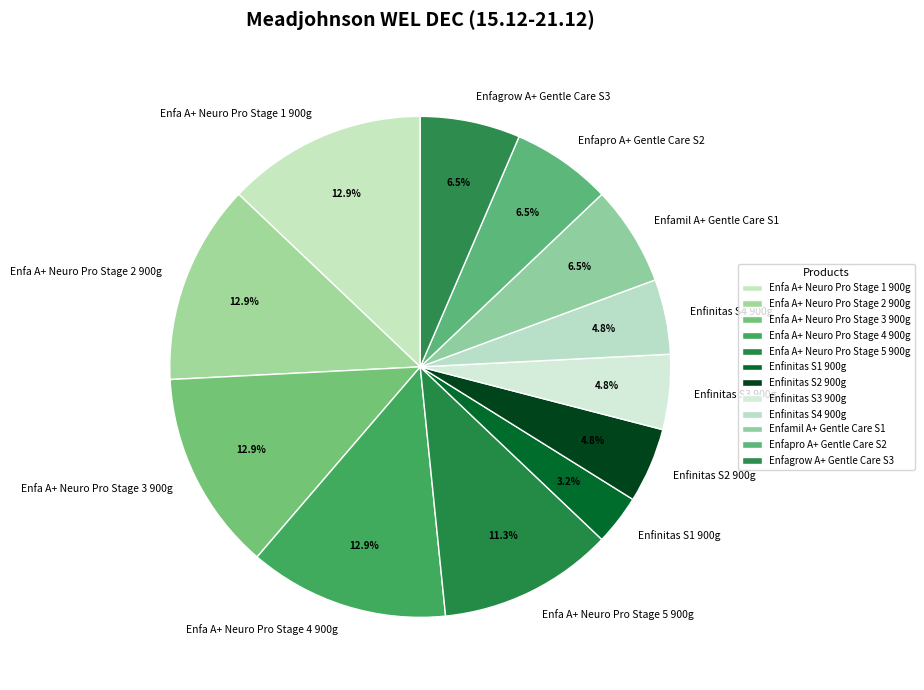

Which slice is the smallest?

Enfinitas S1 900g